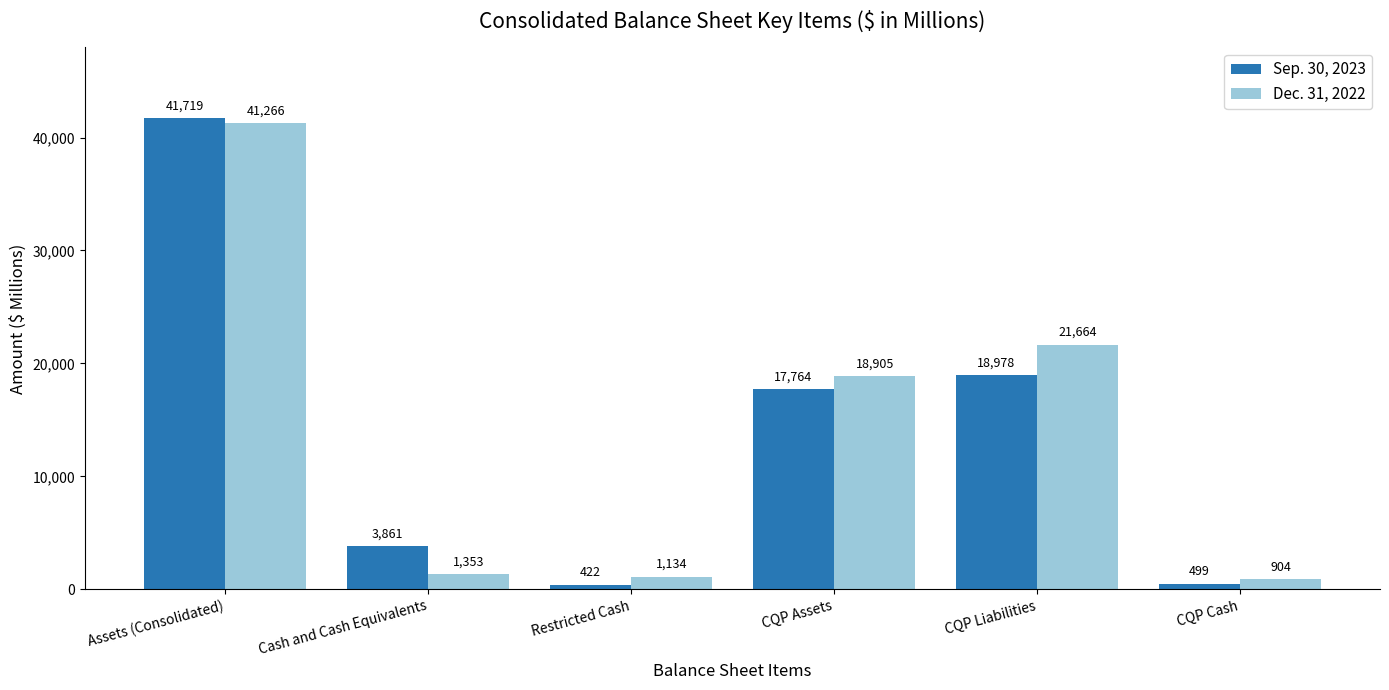

What is the label of the 3rd bar from the left?

Restricted Cash